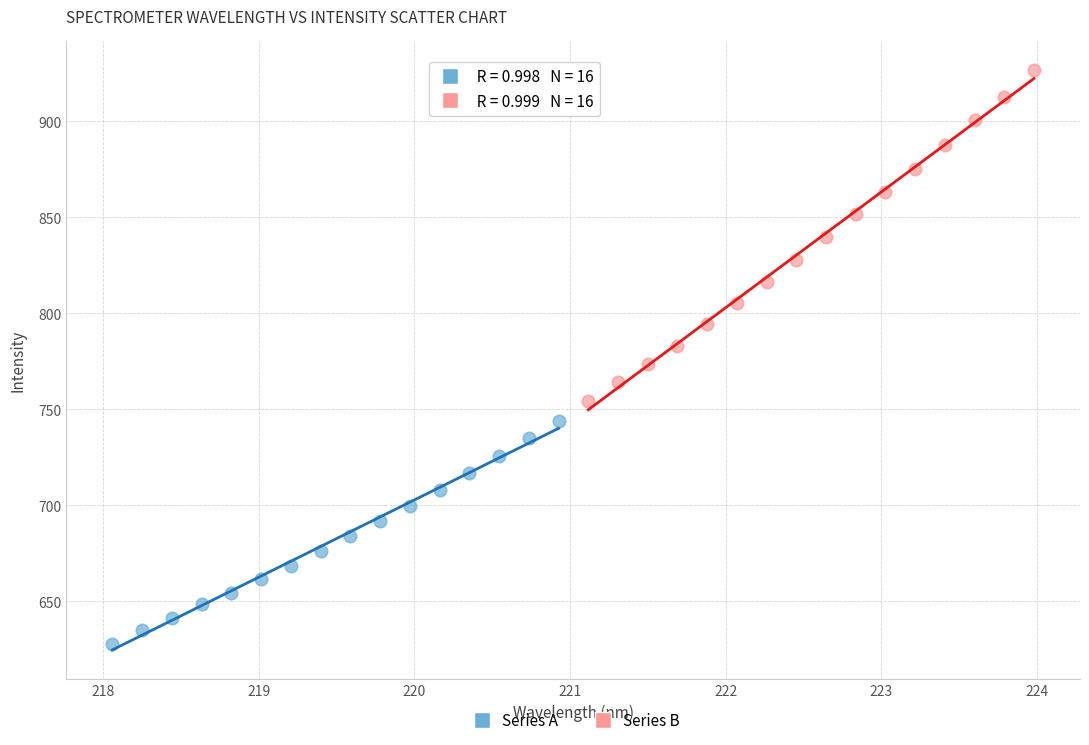

What are all the series names shown in the legend?

Series A, Series B